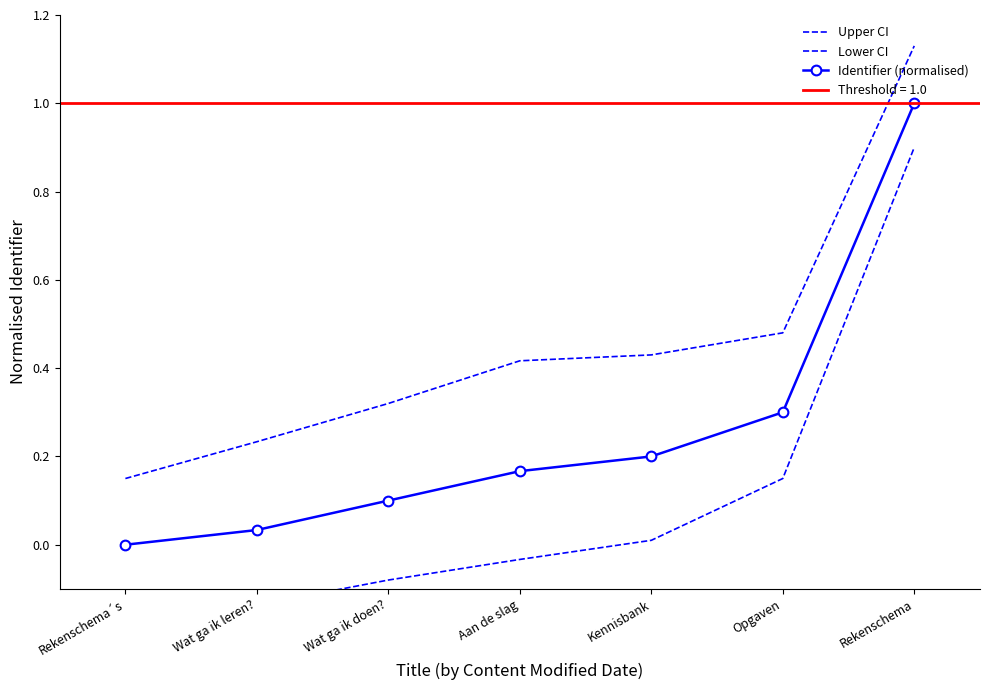

What is the minimum value shown in the chart?

-0.1